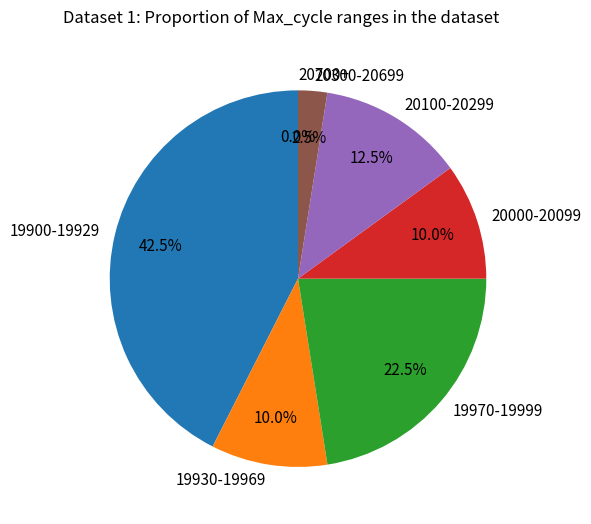

To the nearest percent, what portion does 9 represent?

3%